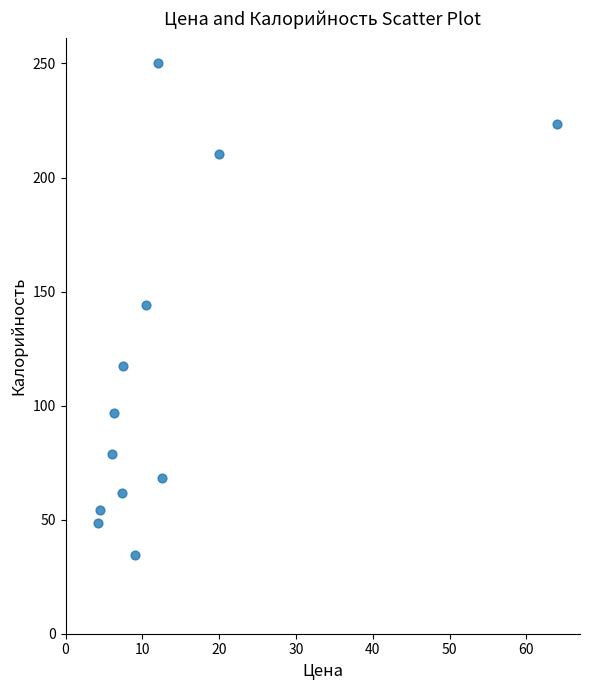

What is the average Y value?

115.6